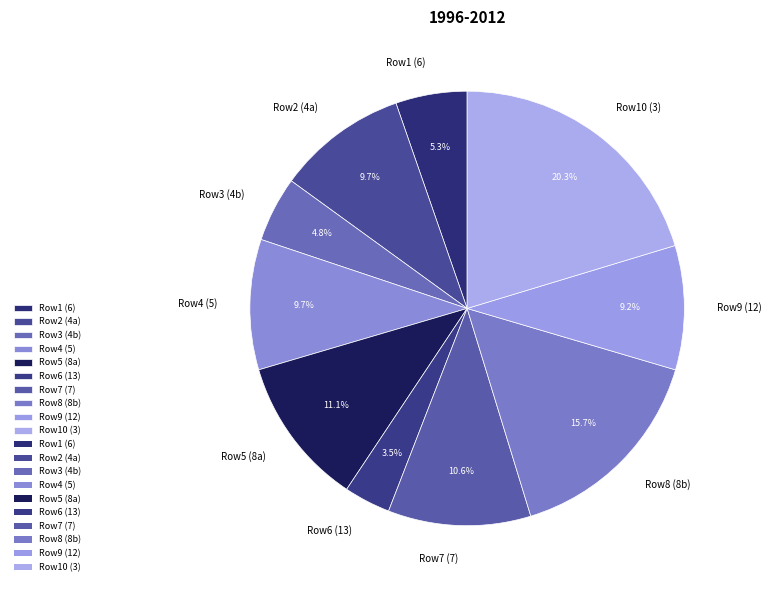

Is Row4 (5) the majority of the pie?

No